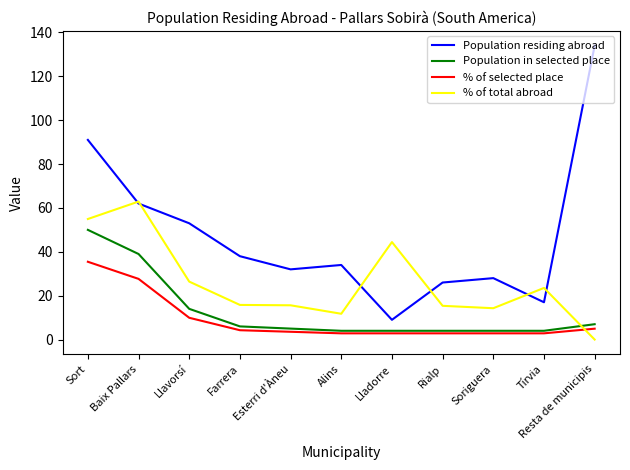

What is the spread (max minus min) of values at Sort?

55.5